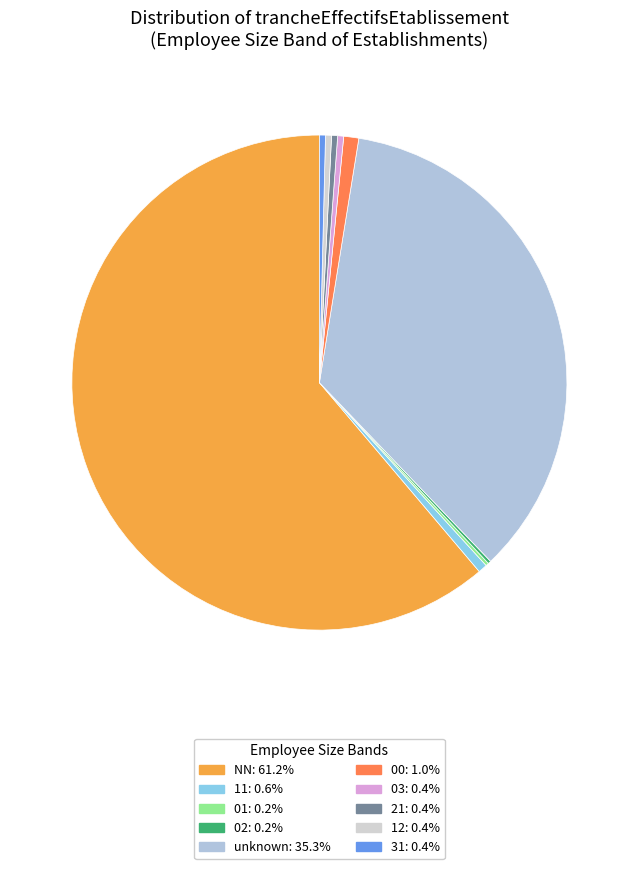

How many slices are in this pie chart?

10